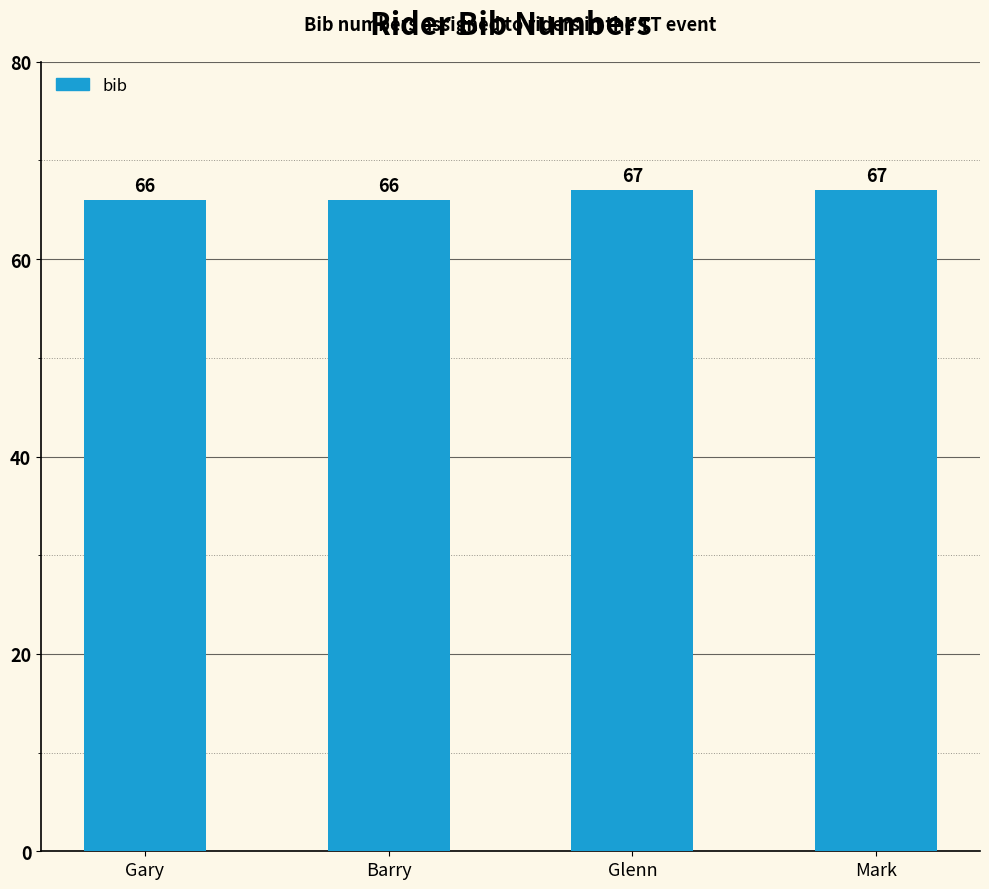

Is it true that the value at Gary is 66?

True